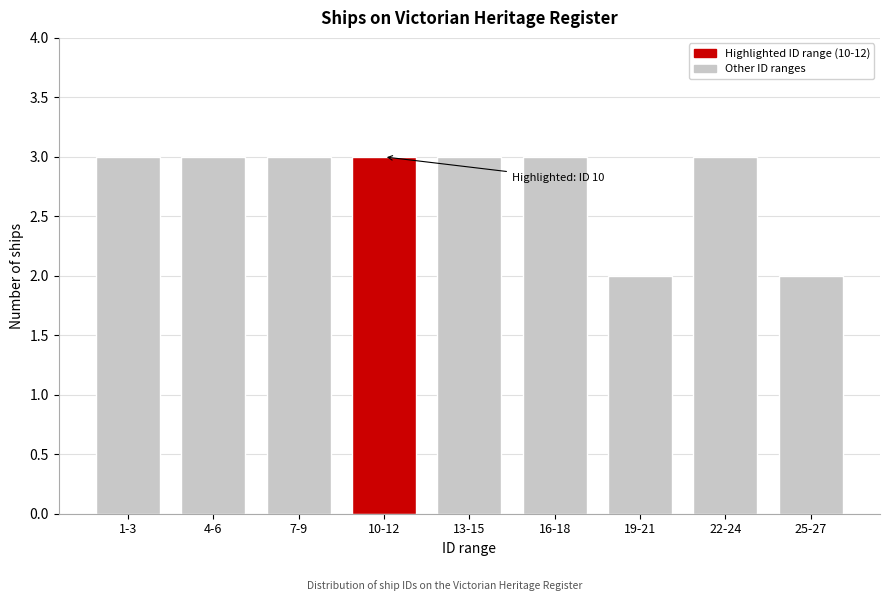

Reading right to left, transcribe all the data shown in this chart.

25-27=2	22-24=3	19-21=2	16-18=3	13-15=3	10-12=3	7-9=3	4-6=3	1-3=3